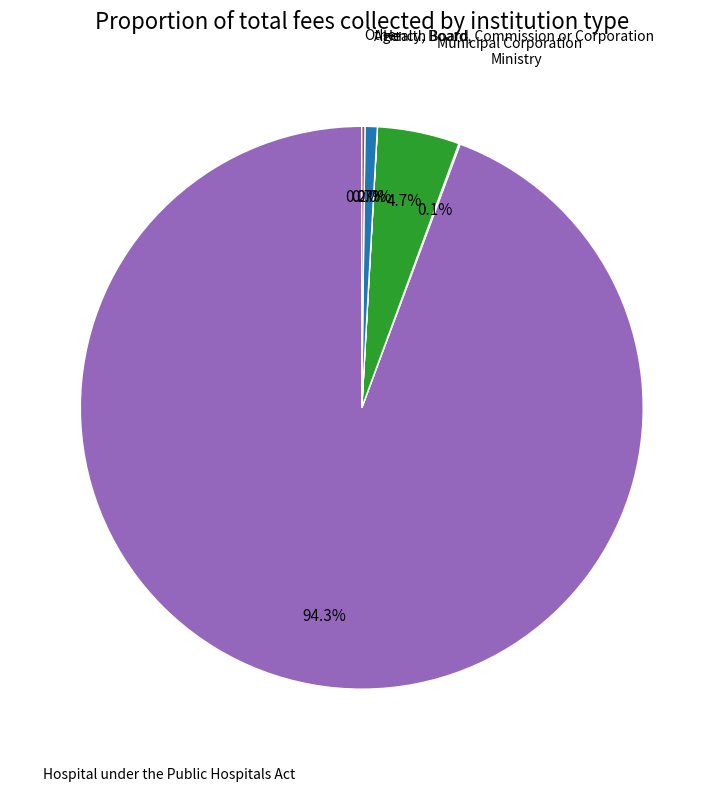

Is there any slice that represents more than half of the pie?

Yes